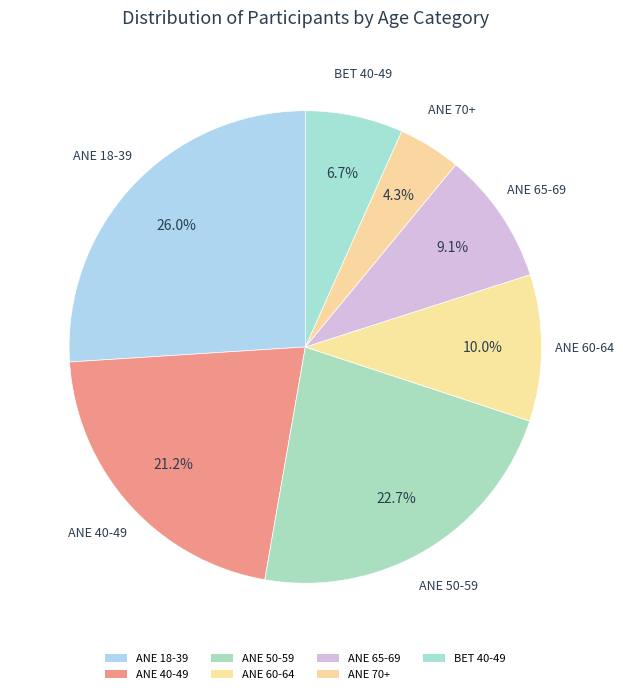

True or false: BET 40-49 accounts for 7% of the total.

True